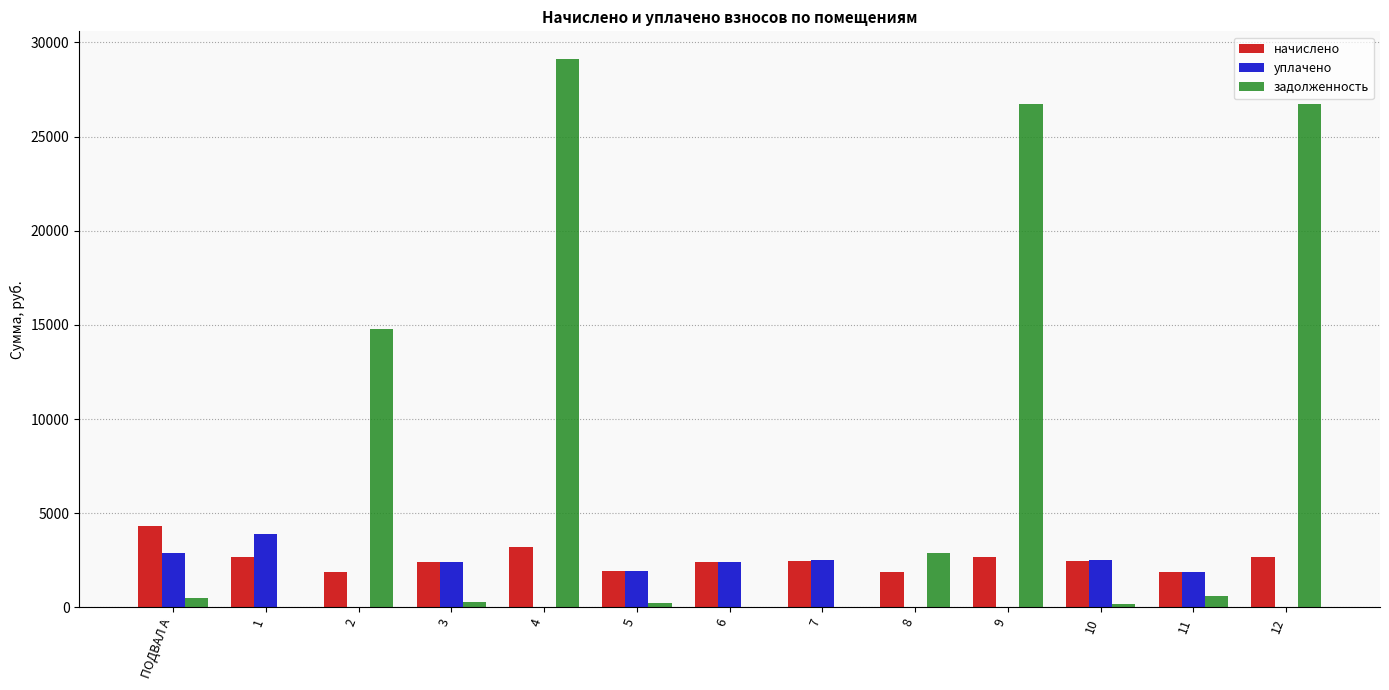

What is the greatest value displayed?

29126.4